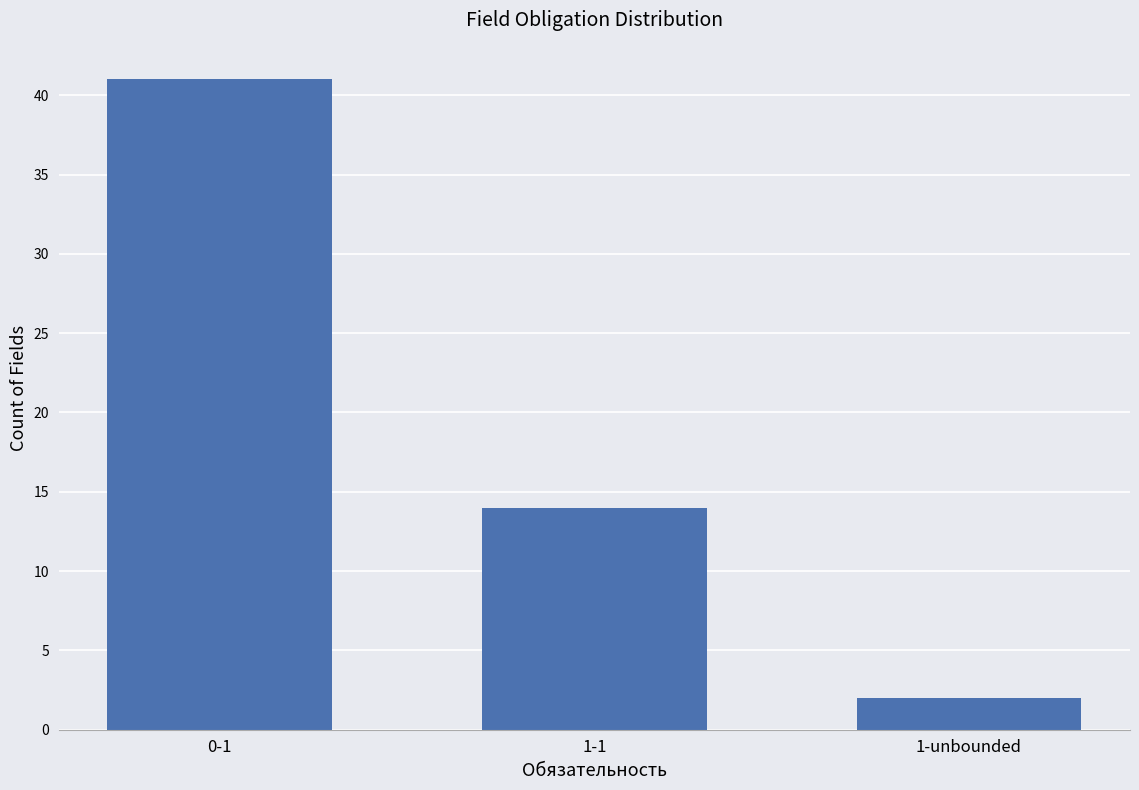

Which label corresponds to the largest value in the chart?

0-1